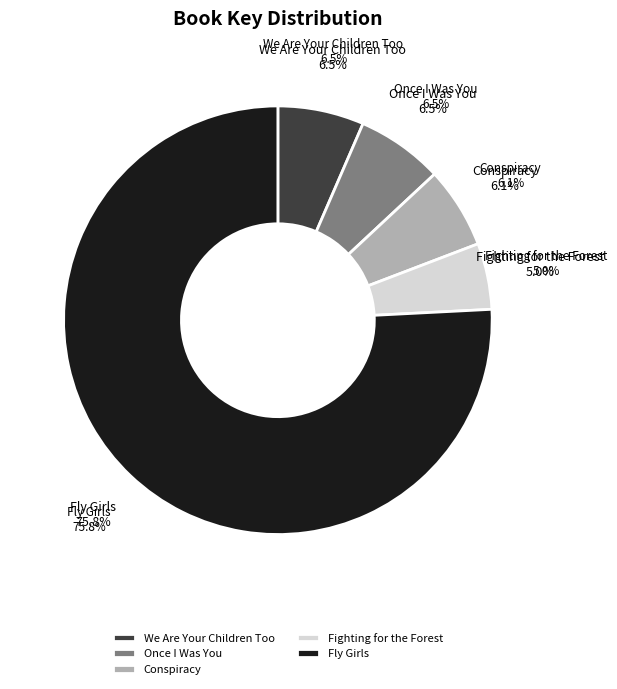

Rank the categories by value from highest to lowest.

Fly Girls, Once I Was You, We Are Your Children Too, Conspiracy, Fighting for the Forest